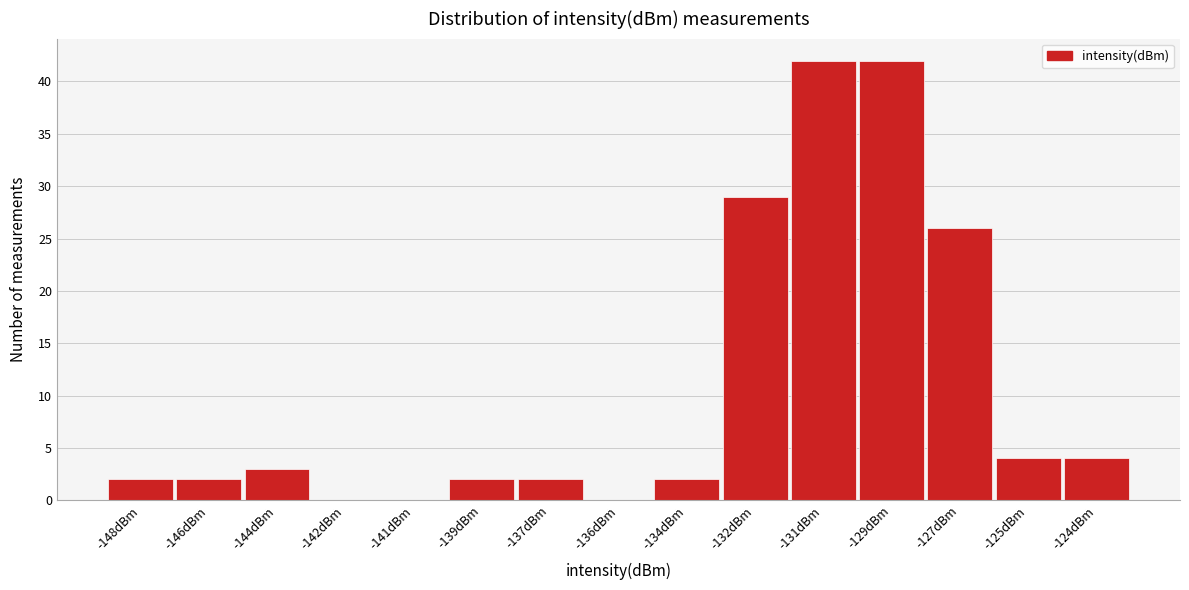

Reading left to right, extract all data points from this chart.

-148dBm=2	-146dBm=2	-144dBm=3	-142dBm=0	-141dBm=0	-139dBm=2	-137dBm=2	-136dBm=0	-134dBm=2	-132dBm=29	-131dBm=42	-129dBm=42	-127dBm=26	-125dBm=4	-124dBm=4